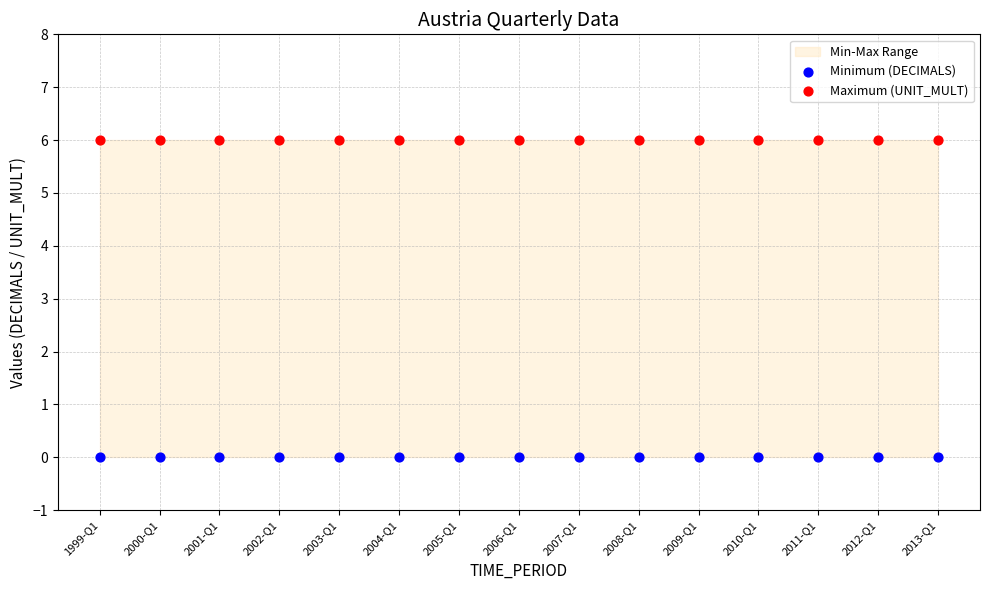

Which series contains the highest Y value?

Maximum (UNIT_MULT)